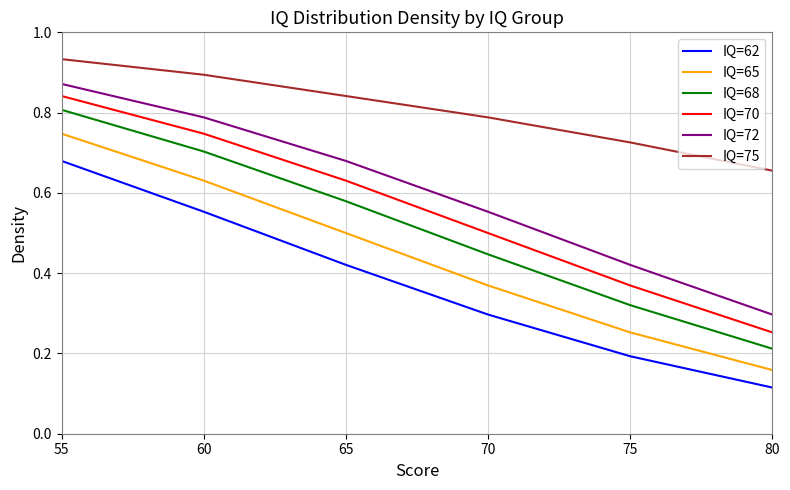

Between 60 and 75, which series saw the biggest shift?

IQ=68